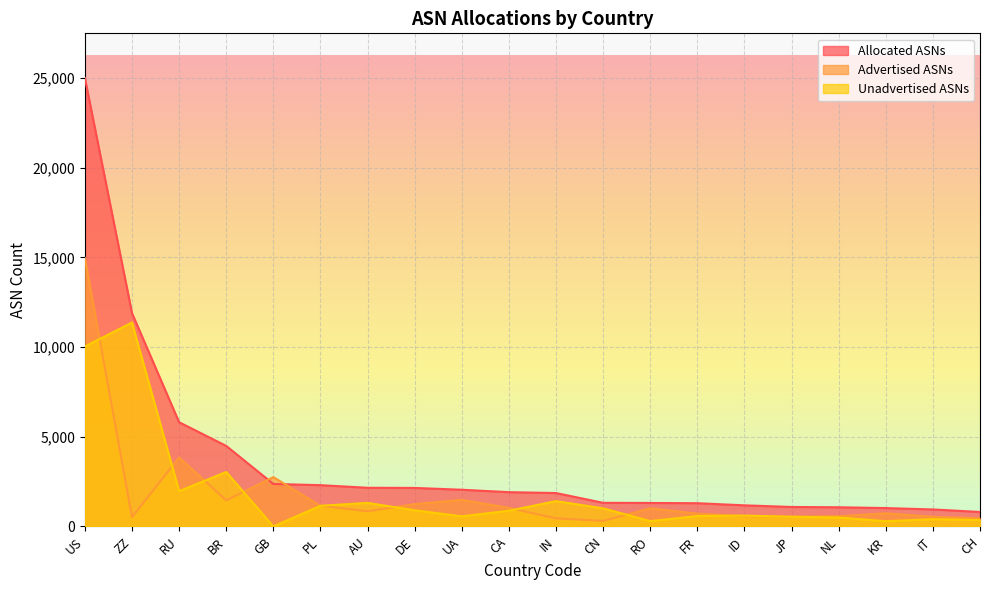

Reading left to right, what are all the values shown in this chart?

Allocated ASNs: 24988	11885	5807	4488	2367	2300	2155	2146	2045	1910	1861	1316	1307	1294	1176	1084	1068	1023	946	806
Advertised ASNs: 14957	519	3841	1454	2748	1149	844	1245	1482	1037	451	308	1011	714	572	546	571	732	540	454
Unadvertised ASNs: 10031	11366	1966	3034	0	1151	1311	901	563	873	1410	1008	296	580	604	538	497	291	406	352